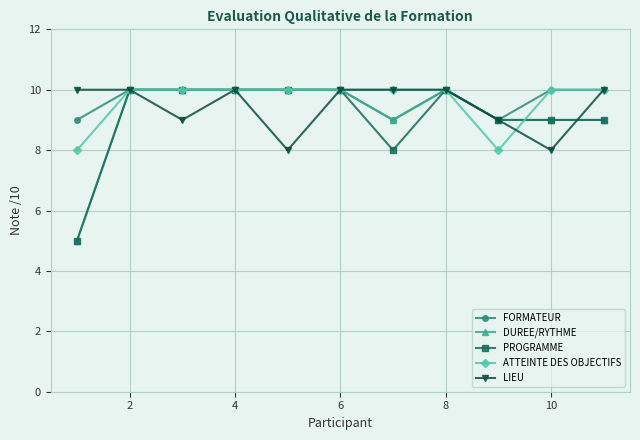

What is the value of the DUREE/RYTHME point at the 3rd from the left?

10